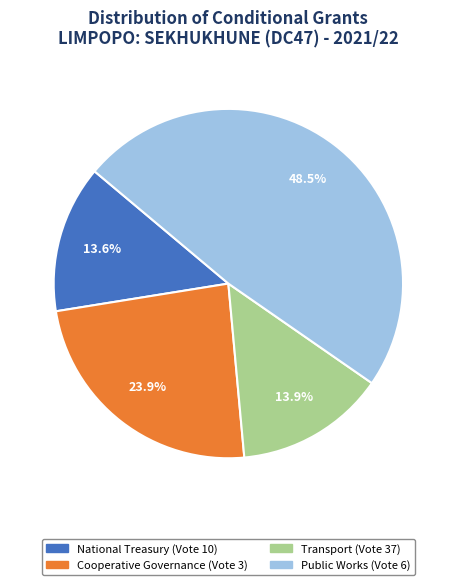

How much of the chart is everything except Transport (Vote 37)?

86.1%